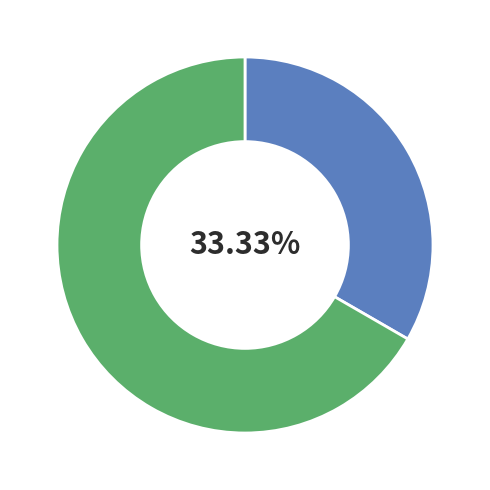

Does any single category account for the majority?

Yes